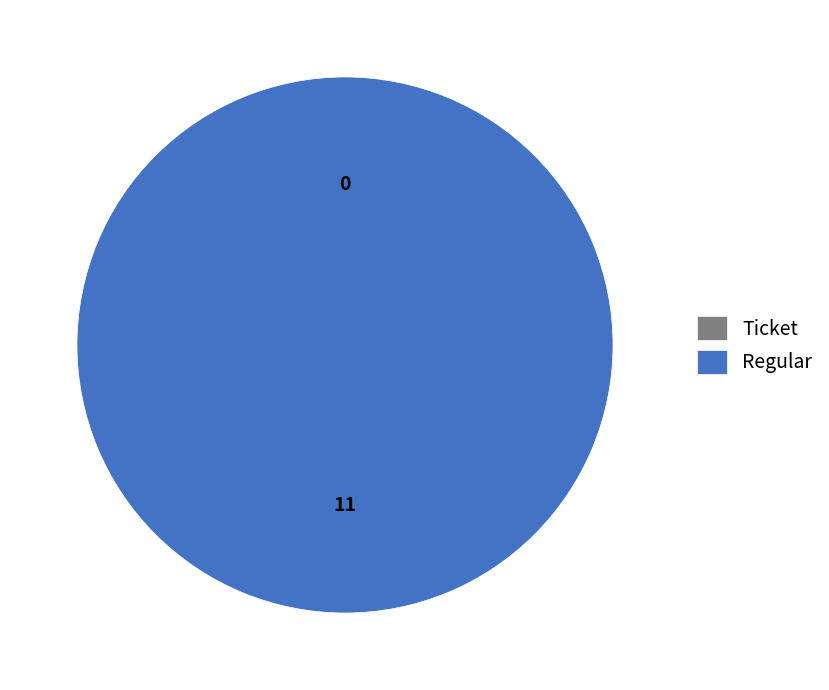

To the nearest percent, what is the difference between the Regular and Ticket slice percentages?

100%